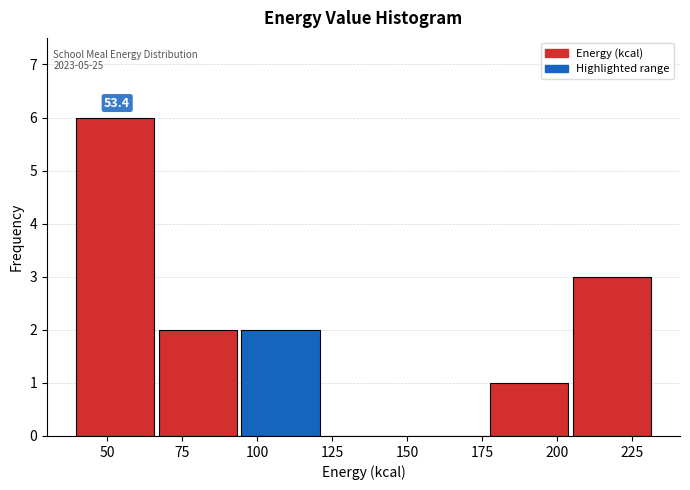

Over which range of the x-axis is the bar tallest?

40 to 65